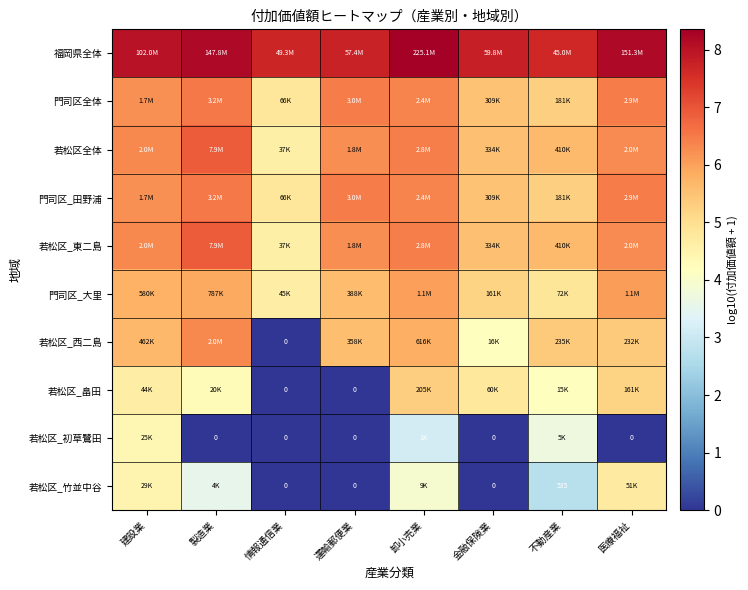

At which category is the sum across all series the highest?

卸小売業